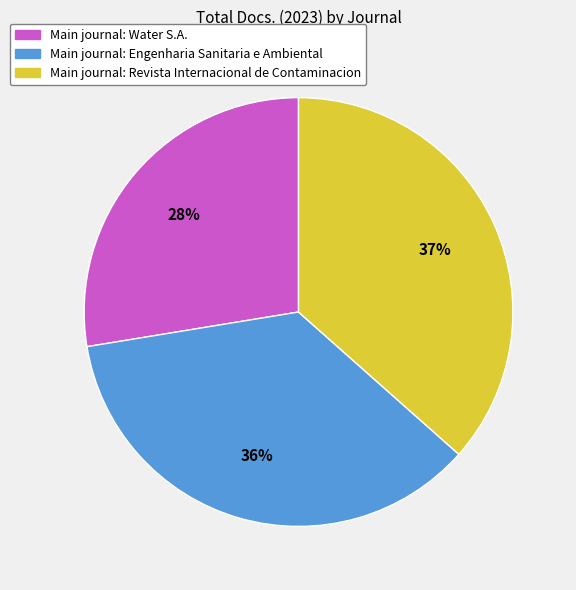

Is there any slice that represents more than half of the pie?

No